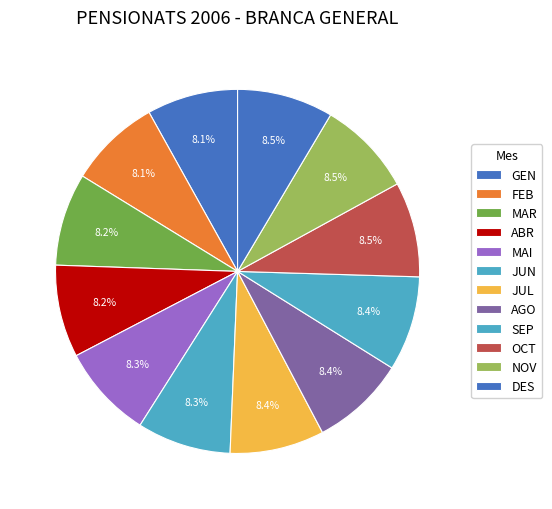

How many slices are in this pie chart?

12